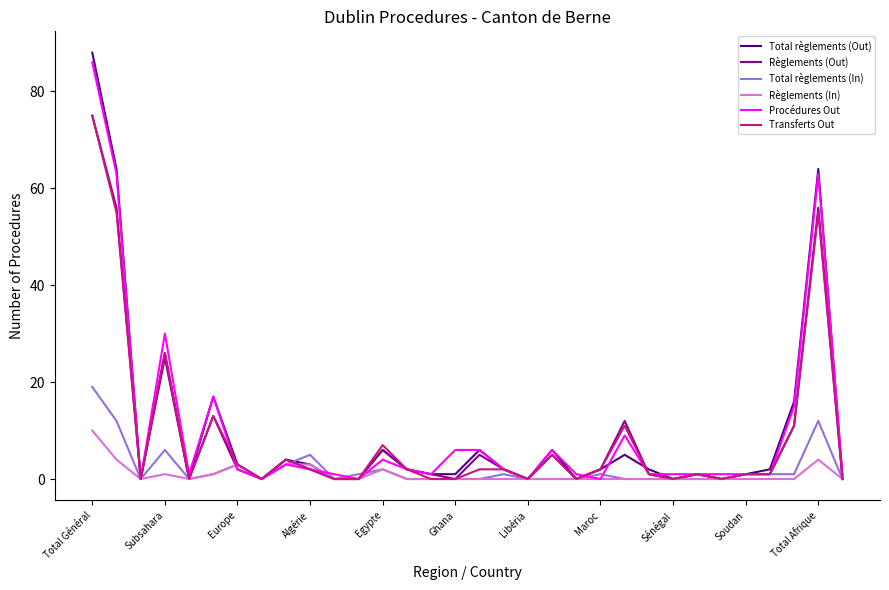

True or false: Règlements (In) has more than 0 points higher than both neighbors.

True